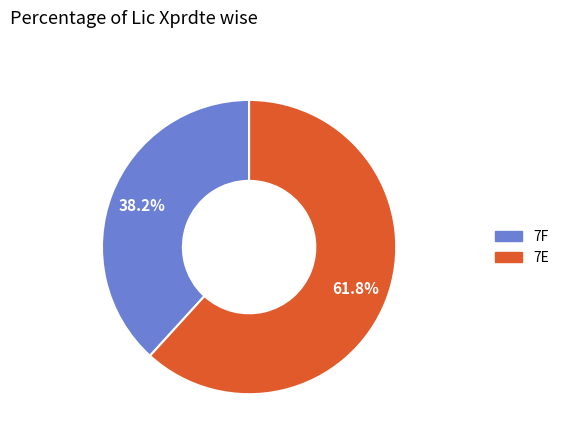

Which slice represents more than half of the pie?

7E